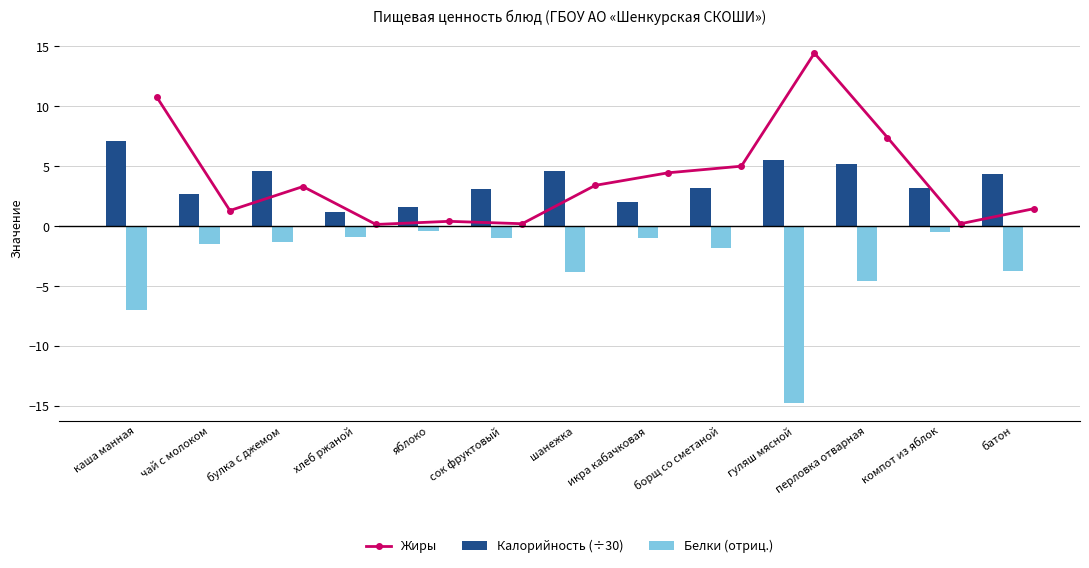

Which series has the widest spread of values?

Белки (отриц.)